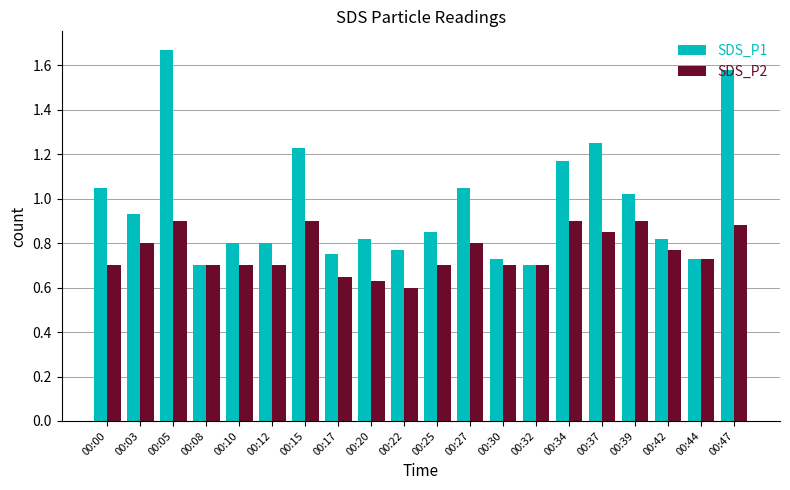

At 00:12, list the series in order from largest to smallest.

SDS_P1, SDS_P2